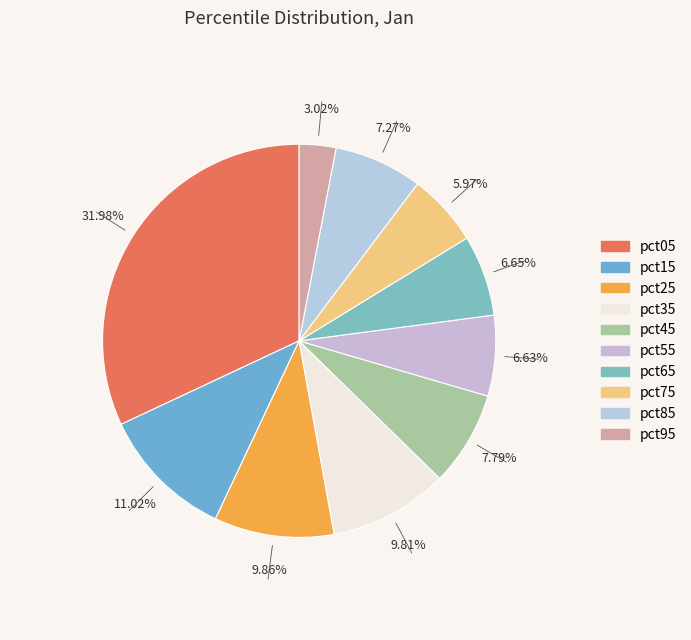

To the nearest percent, what is the difference between the largest and smallest slice percentages?

29%